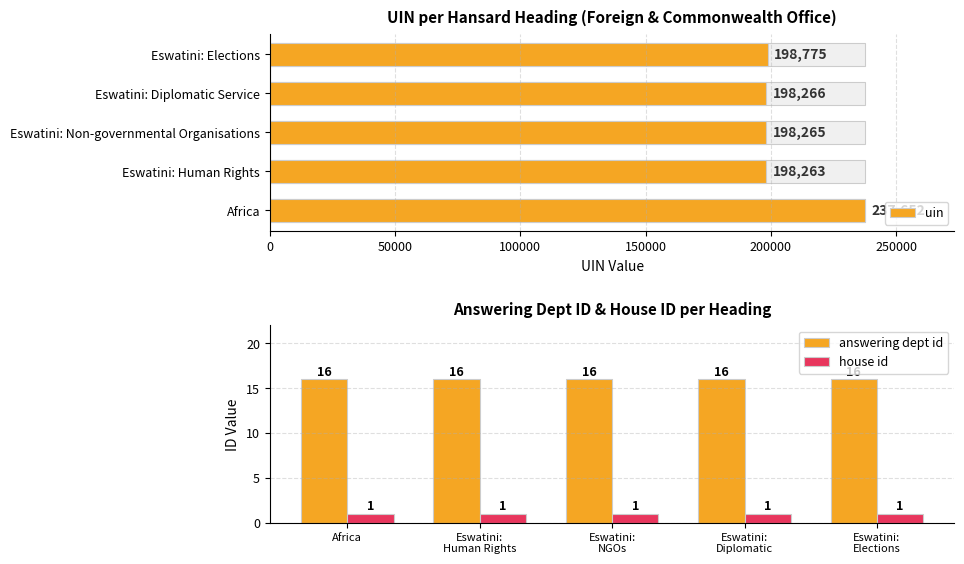

The value of answering dept id at Africa is 16. True or false?

True